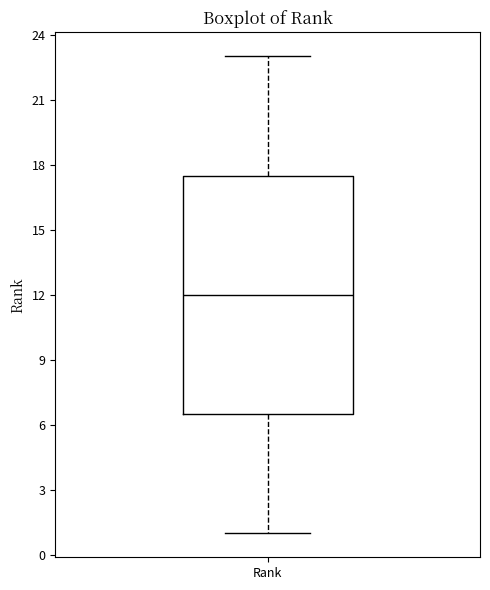

Read this box plot against the y-axis: the position of the median line, the range covered by the box, and the ends of both whiskers. The values are not printed on the chart, so give them approximately, as read against the axis.

median 12.0, box 6.5 to 17.5, whiskers 1.0 to 23.0